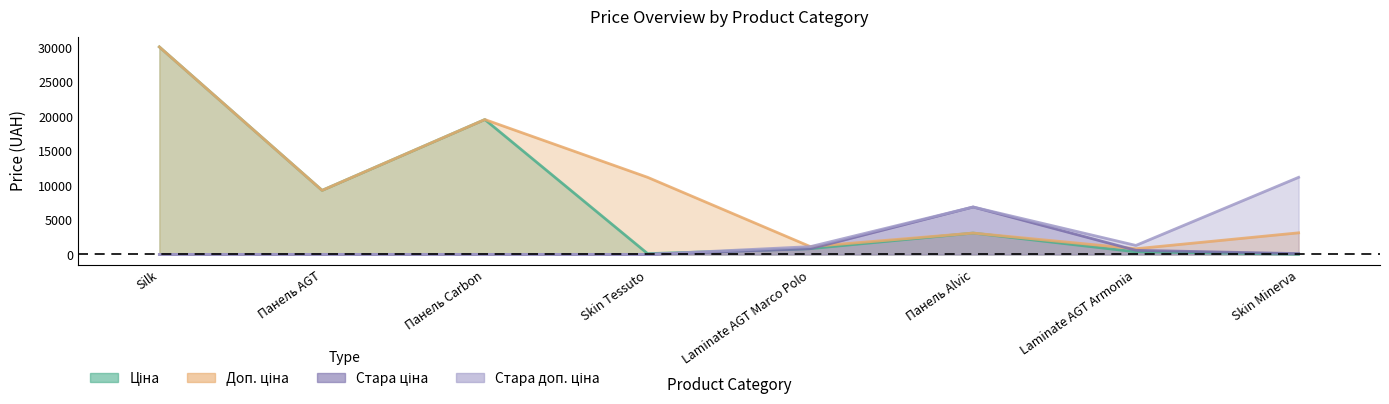

List the labels in order of Стара доп. ціна value, smallest first.

Silk, Панель AGT, Панель Carbon, Skin Tessuto, Laminate AGT Marco Polo, Laminate AGT Armonia, Панель Alvic, Skin Minerva